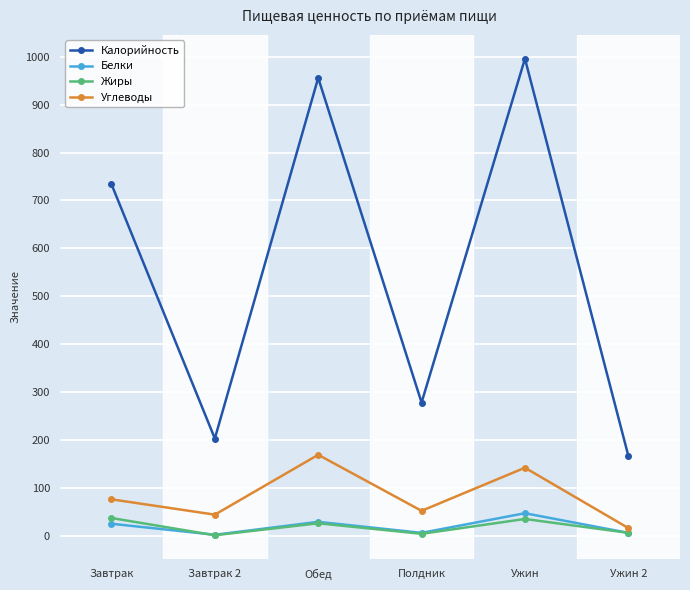

True or false: Калорийность and Жиры cross at least once.

False